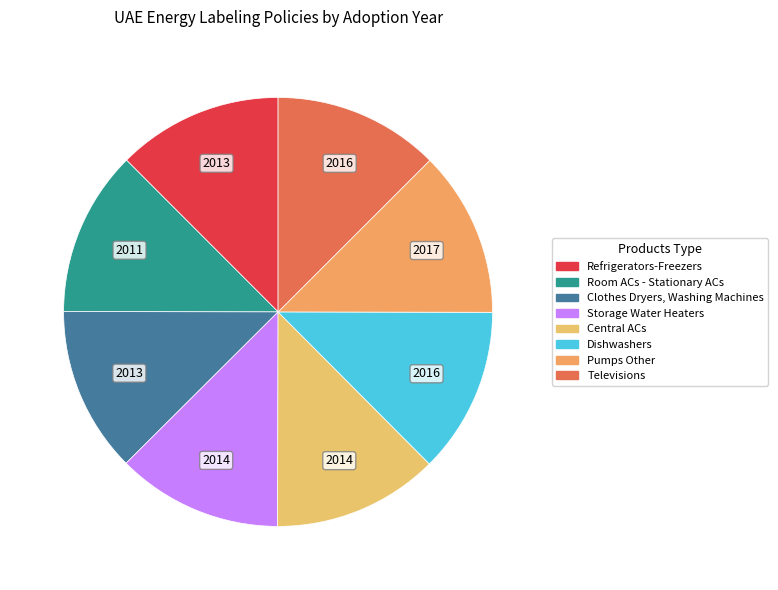

Does Central ACs represent more than half of the total?

No